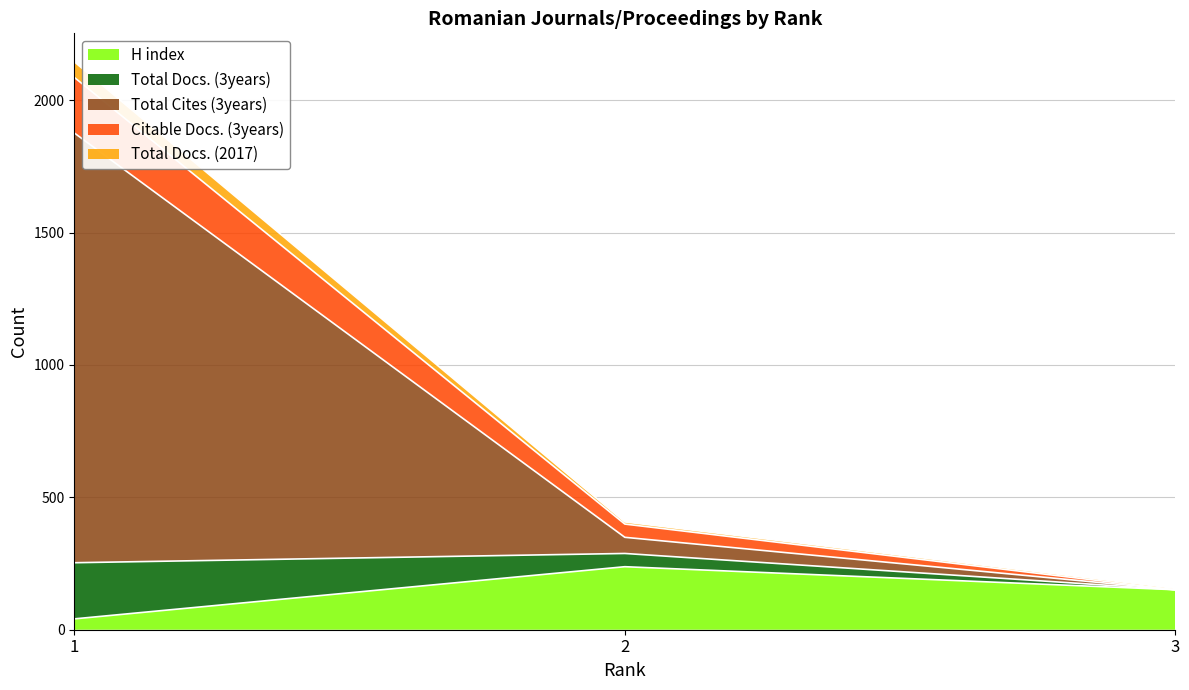

The value of H index at 2 is 238. True or false?

True